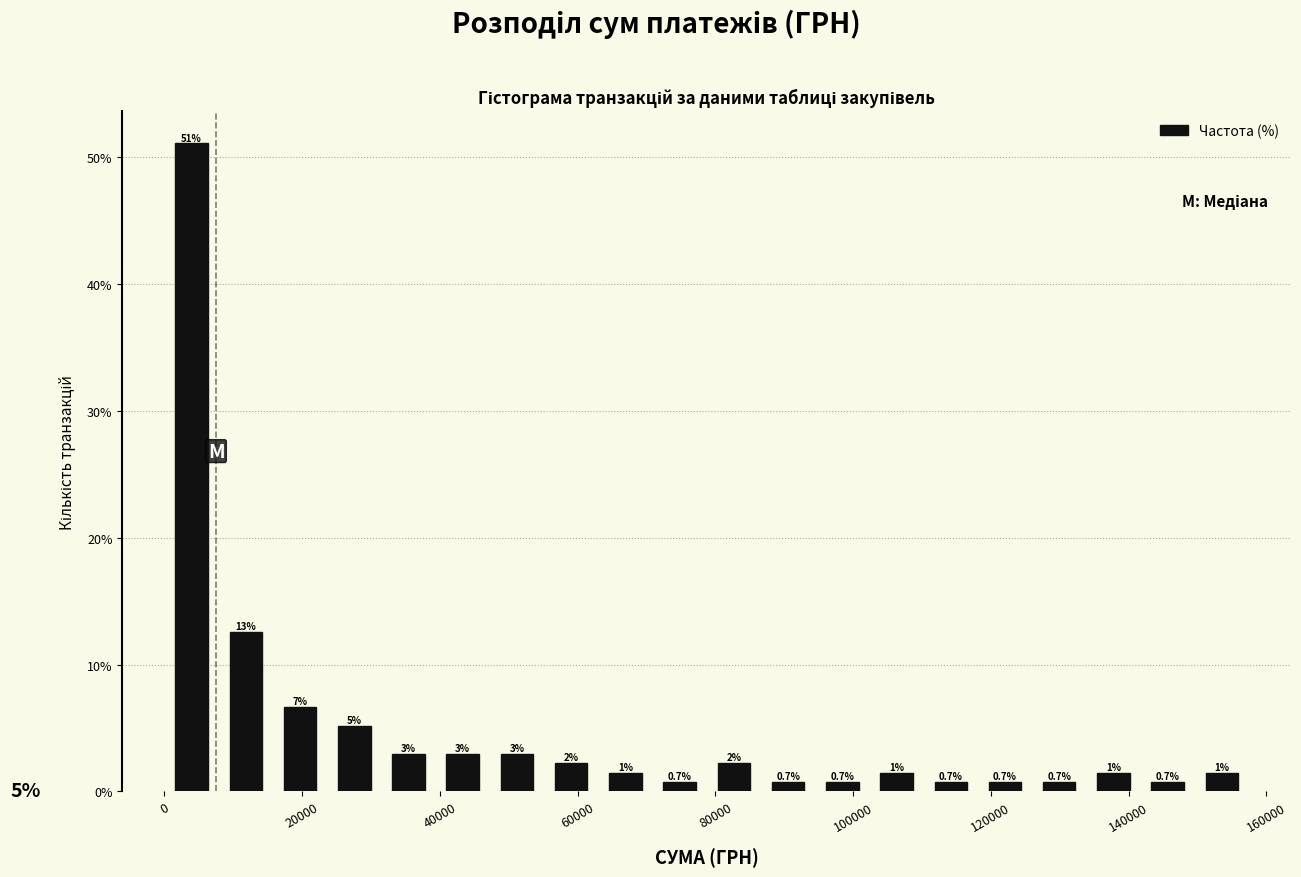

Read against the x-axis, roughly where is the centre of the tallest bar?

4000